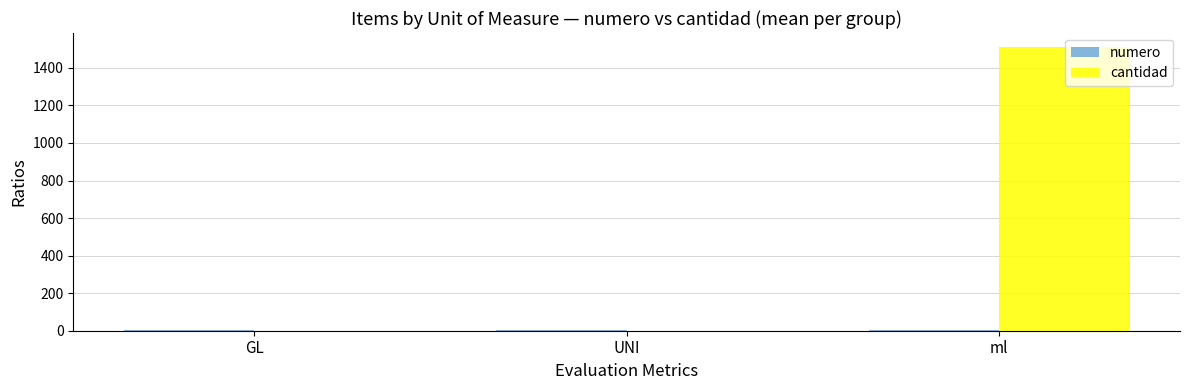

How many cantidad values are between 1 and 1510?

3